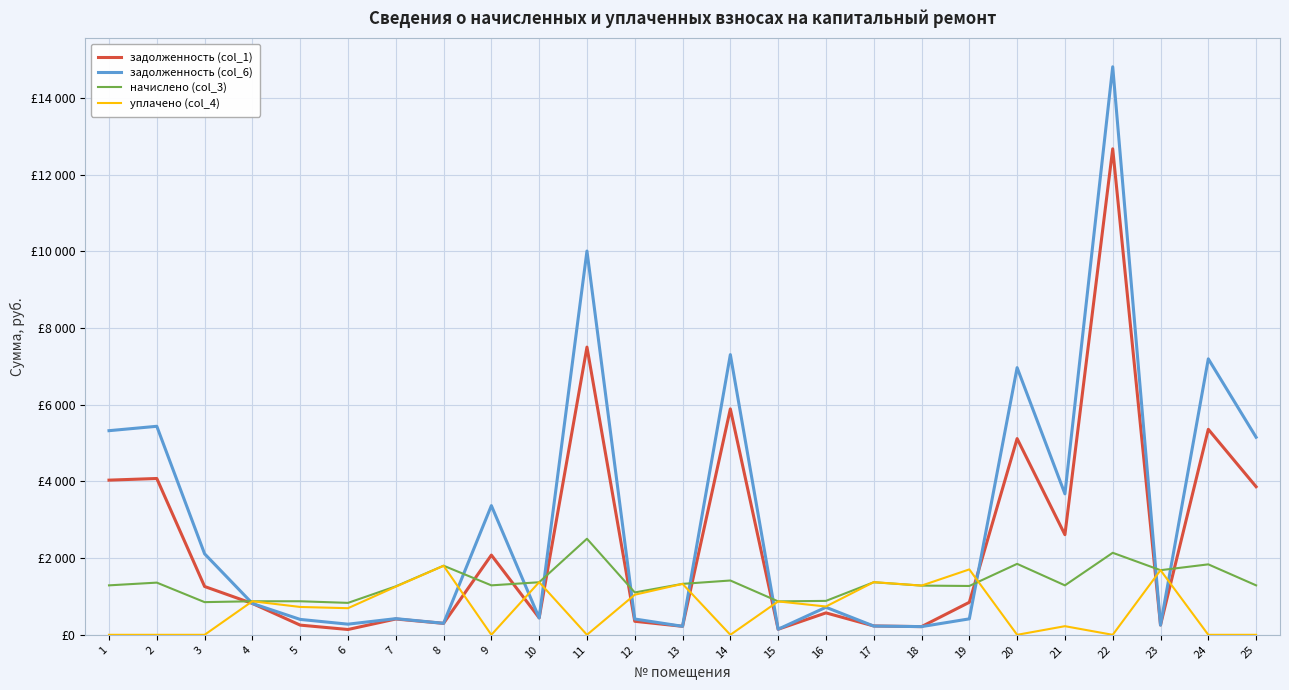

After their last crossing, which series has the higher values: начислено (col_3) or задолженность (col_6)?

задолженность (col_6)